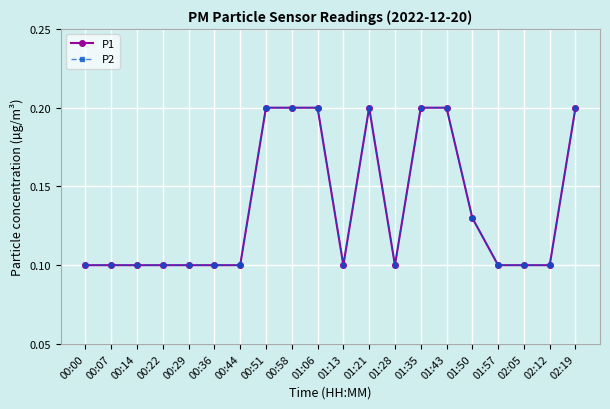

Where is P1 nearest to the value 0?

00:00